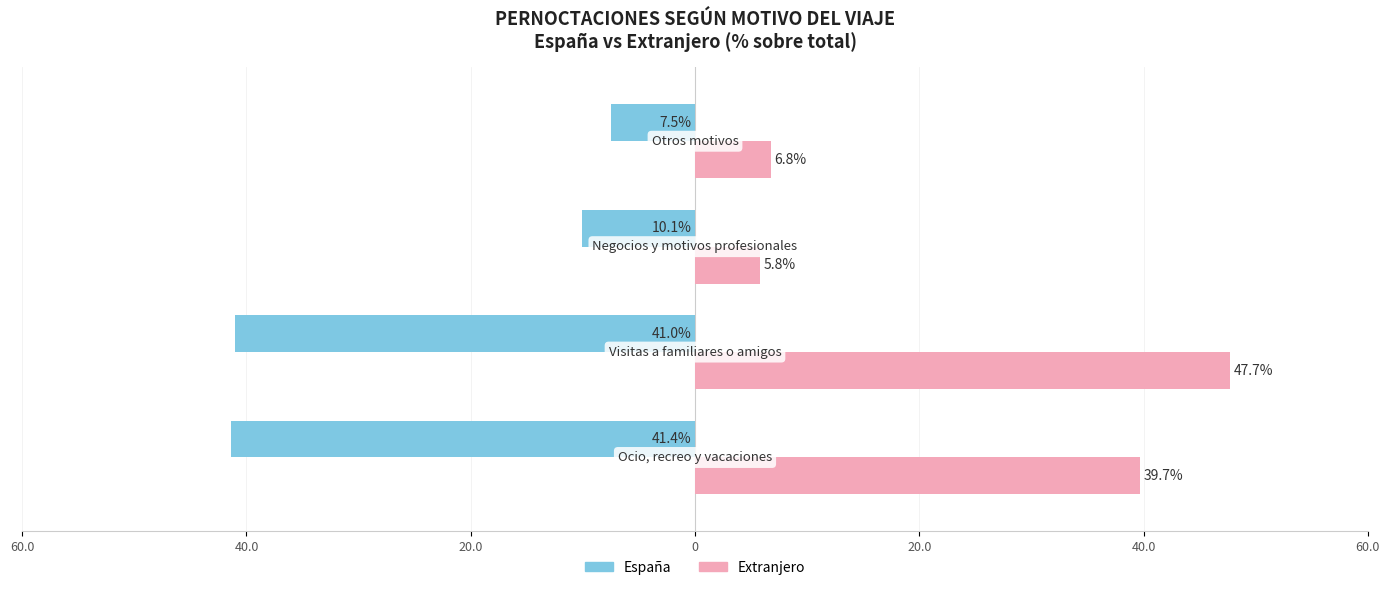

Reading left to right, extract all data points from this chart.

España: -41.4	-41.0	-10.1	-7.5
Extranjero: 39.7	47.7	5.8	6.8